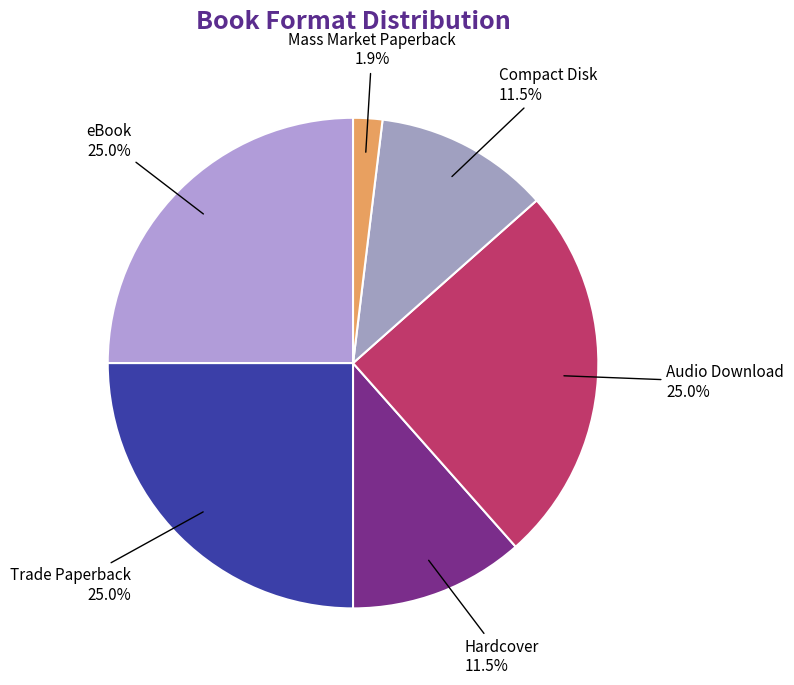

Does eBook represent more than half of the total?

No